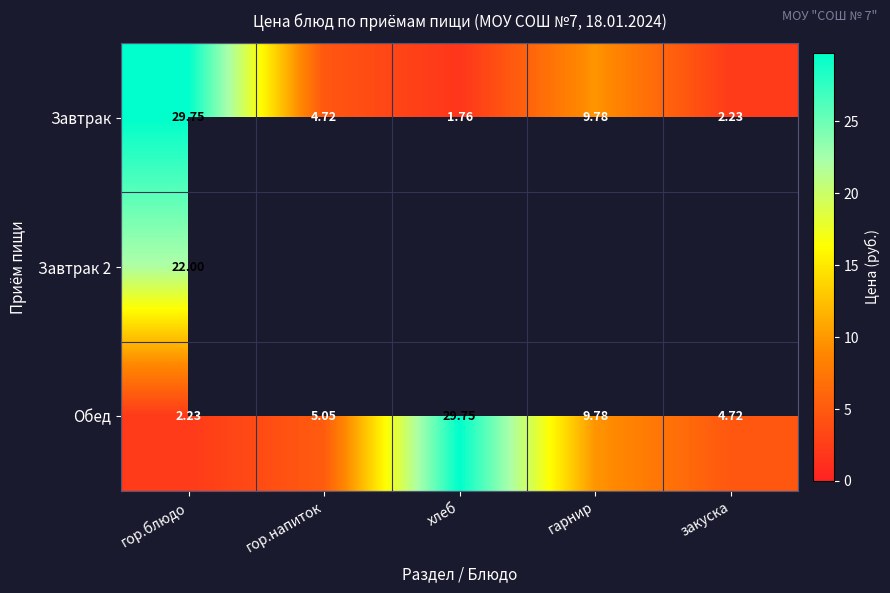

List the labels in order of Обед value, largest first.

хлеб, гарнир, гор.напиток, закуска, гор.блюдо